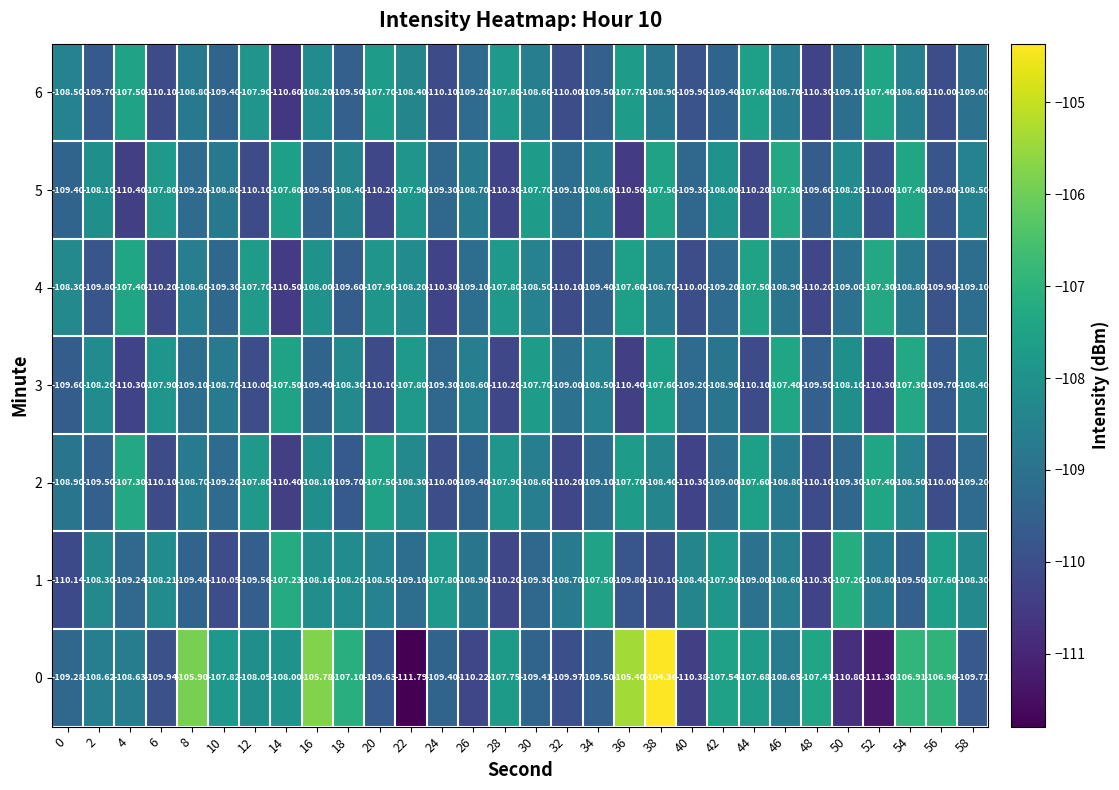

Is the value of 2 at 20 greater than the value of 1 at 32?

Yes